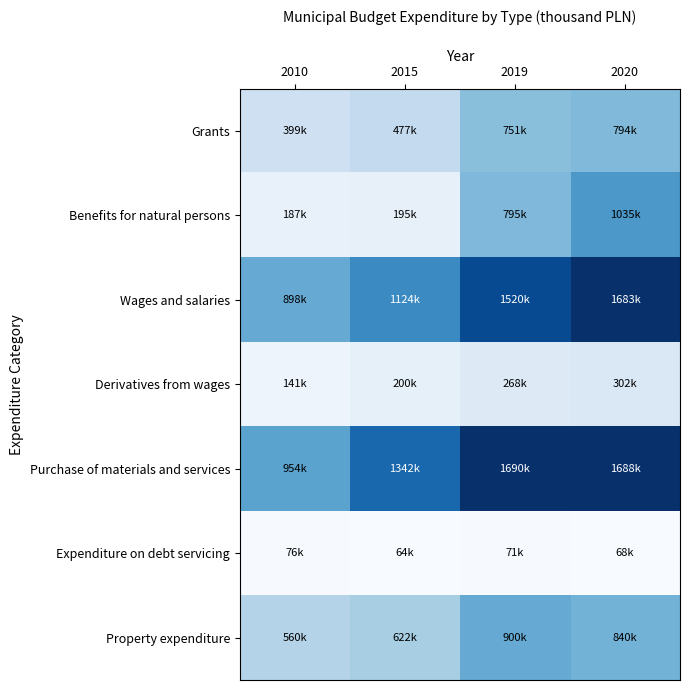

Which label corresponds to the smallest value in the chart?

2015